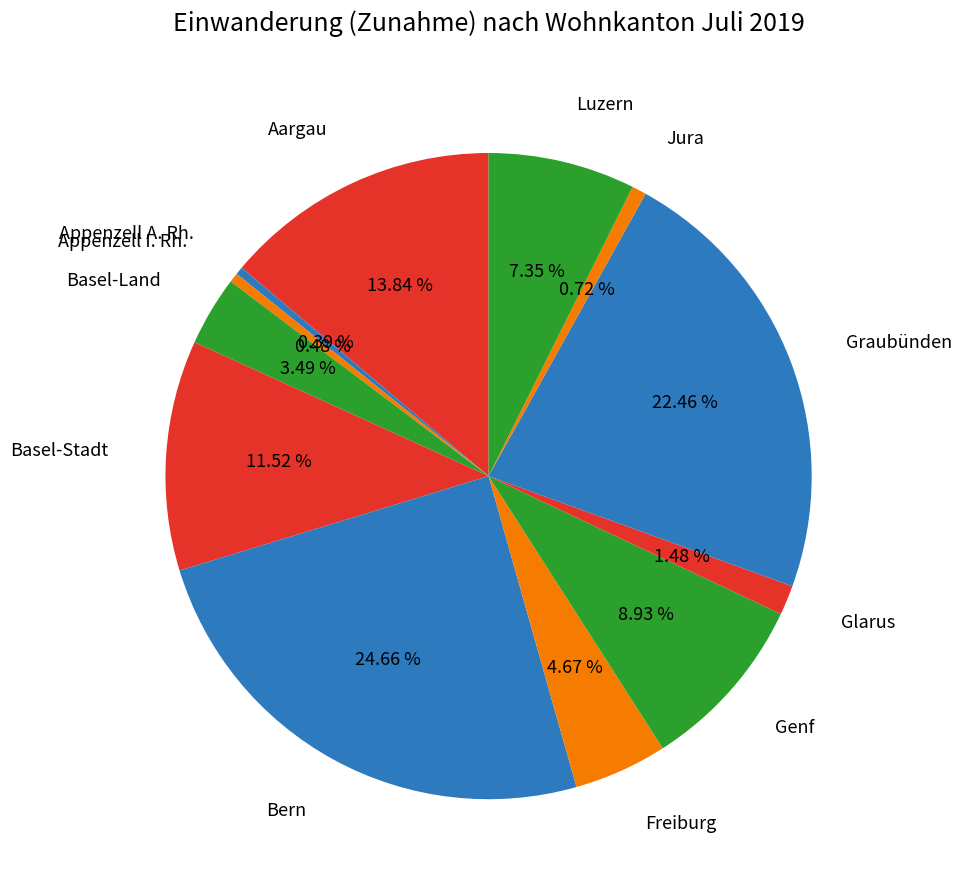

How many slices are in this pie chart?

12